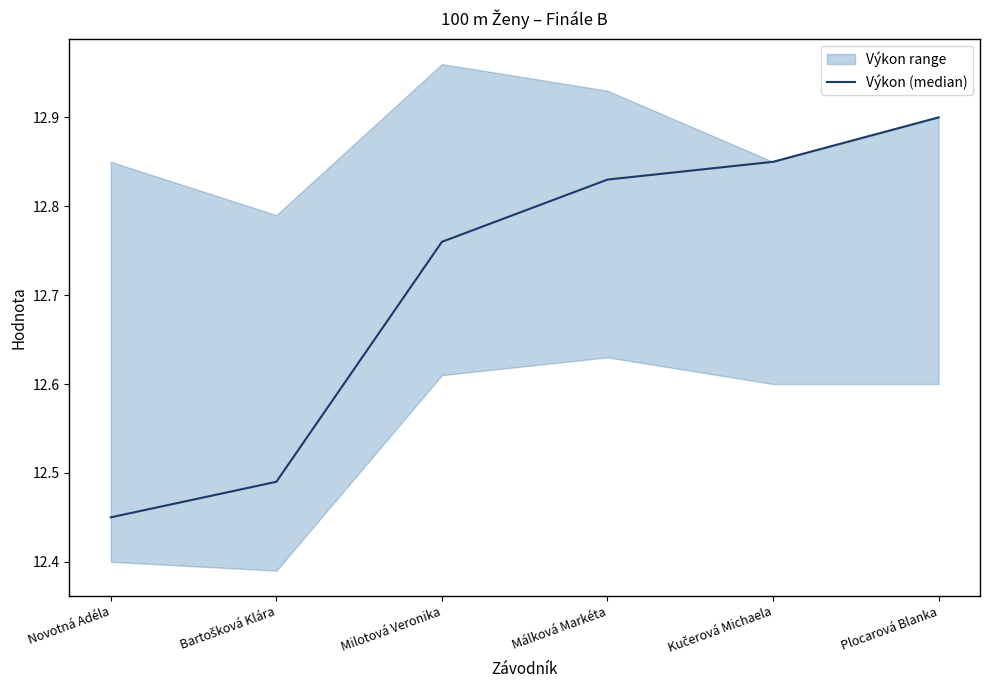

What position from the right is Kučerová Michaela?

2